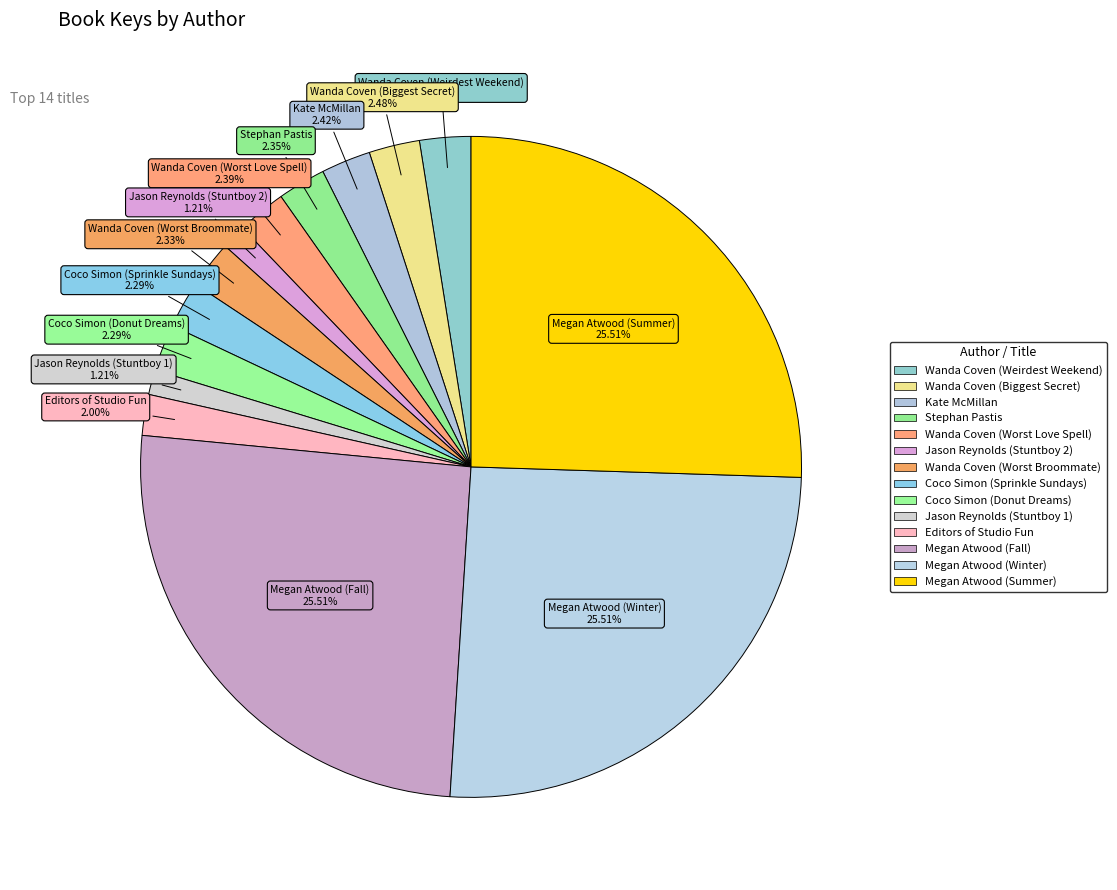

Which slice is the smallest?

Jason Reynolds (Stuntboy 1)